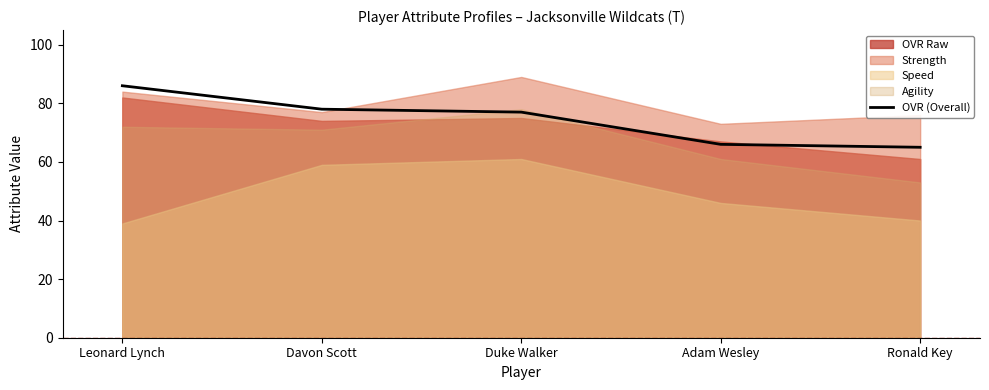

What is the approximate value at Davon Scott?

78